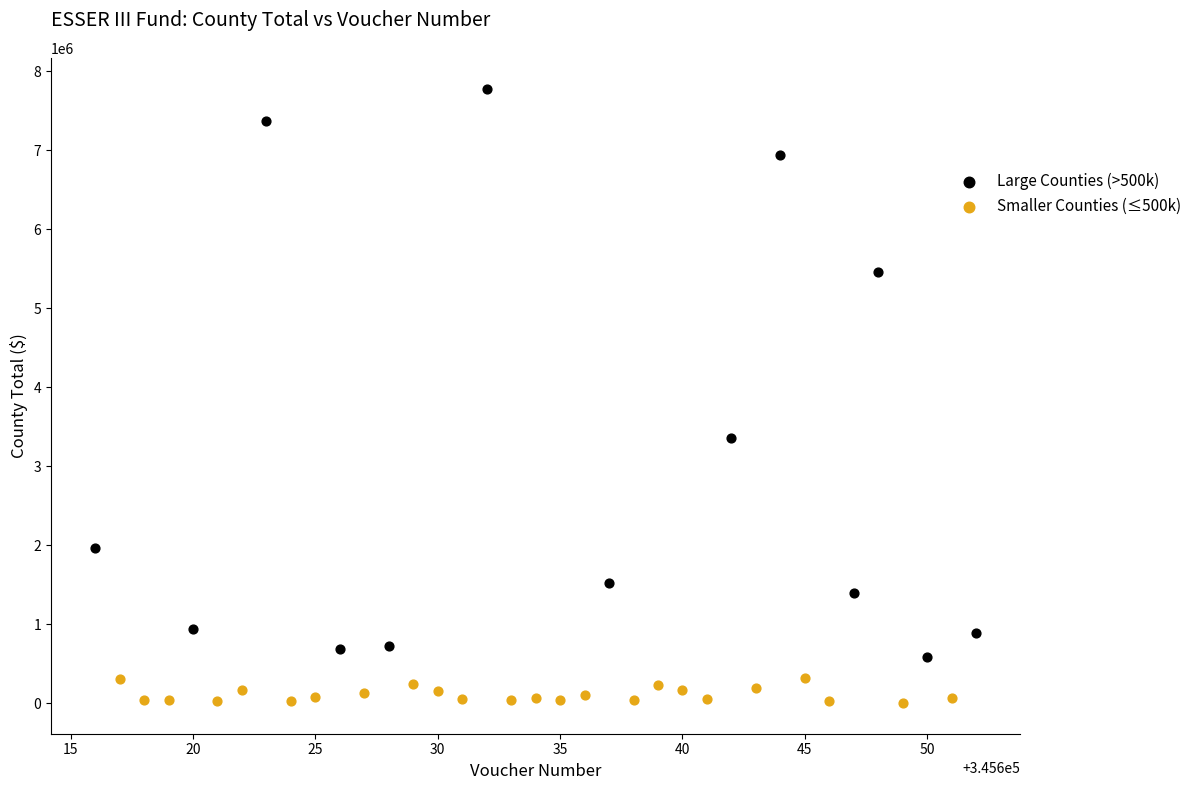

What are all the series names shown in the legend?

Large Counties (>500k), Smaller Counties (≤500k)